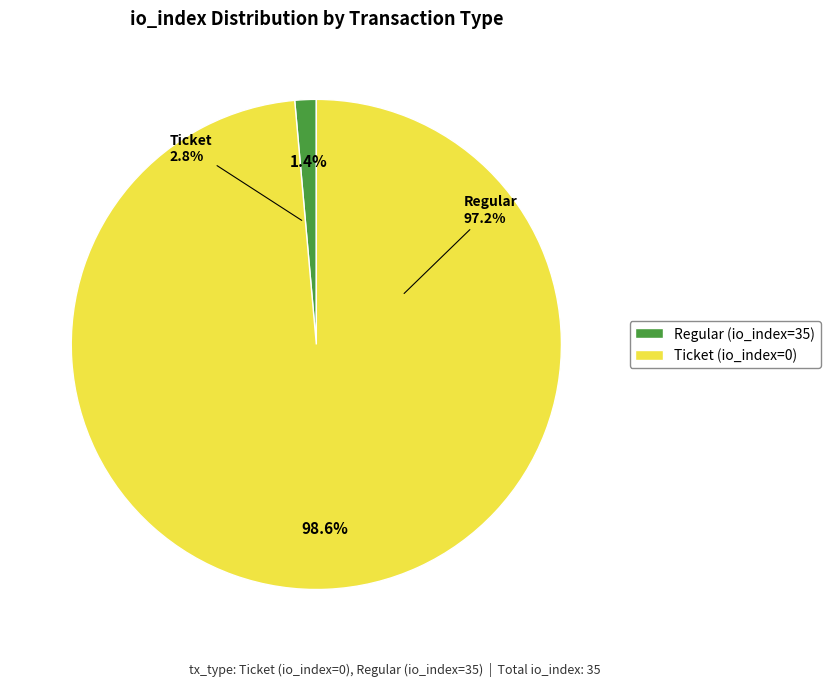

How many segments does this pie chart have?

2